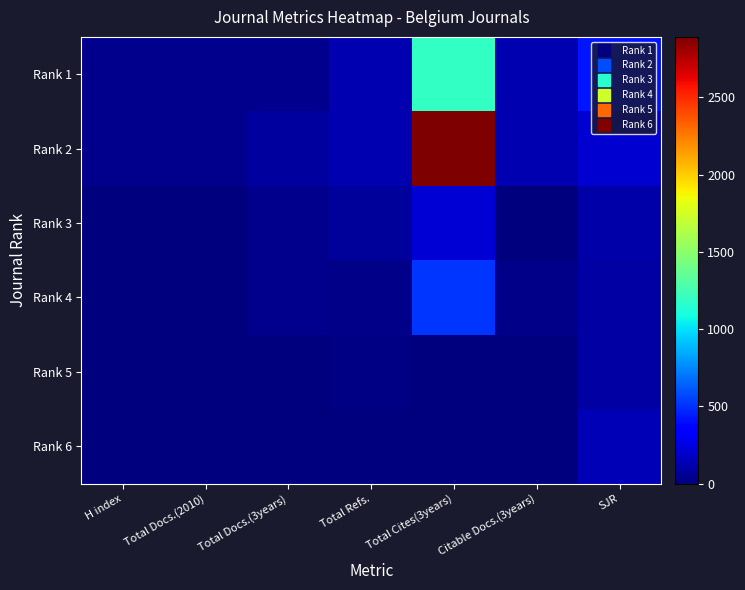

Reading left to right, transcribe all the data shown in this chart.

Rank 1: H index=36	Total Docs.(2010)=36	Total Docs.(3years)=41	Total Refs.=135	Total Cites(3years)=1191	Citable Docs.(3years)=135	SJR=423
Rank 2: H index=45	Total Docs.(2010)=45	Total Docs.(3years)=85	Total Refs.=128	Total Cites(3years)=2892	Citable Docs.(3years)=125	SJR=207
Rank 3: H index=5	Total Docs.(2010)=5	Total Docs.(3years)=42	Total Refs.=79	Total Cites(3years)=219	Citable Docs.(3years)=3	SJR=111
Rank 4: H index=3	Total Docs.(2010)=3	Total Docs.(3years)=45	Total Refs.=27	Total Cites(3years)=509	Citable Docs.(3years)=27	SJR=101
Rank 5: H index=1	Total Docs.(2010)=1	Total Docs.(3years)=0	Total Refs.=21	Total Cites(3years)=0	Citable Docs.(3years)=0	SJR=101
Rank 6: H index=0	Total Docs.(2010)=0	Total Docs.(3years)=0	Total Refs.=0	Total Cites(3years)=0	Citable Docs.(3years)=0	SJR=137